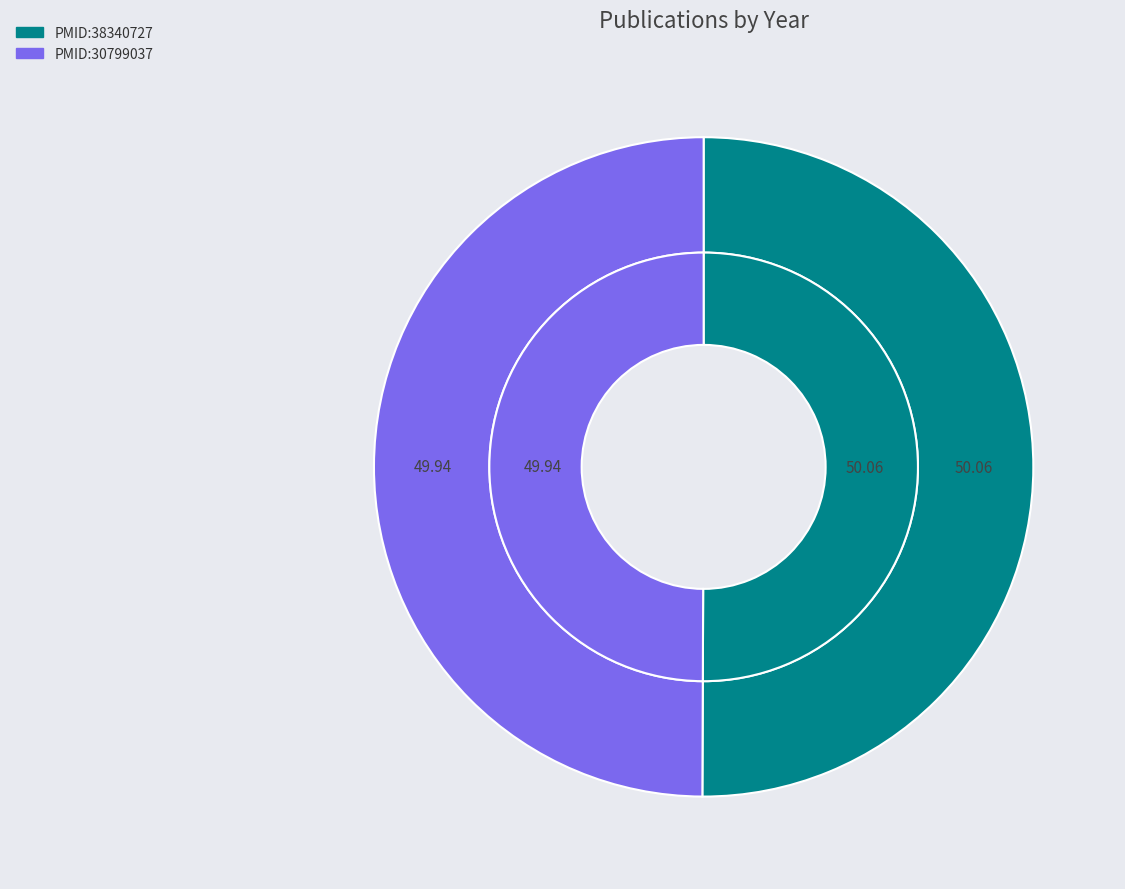

Rank the categories by value from highest to lowest.

PMID:38340727, PMID:30799037